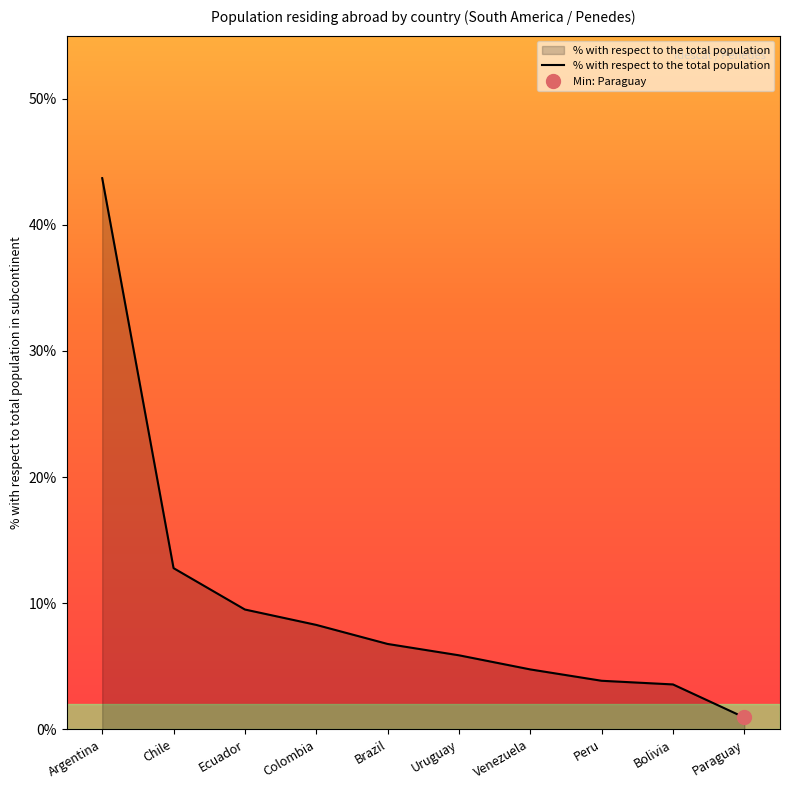

How many values are below 6?

5